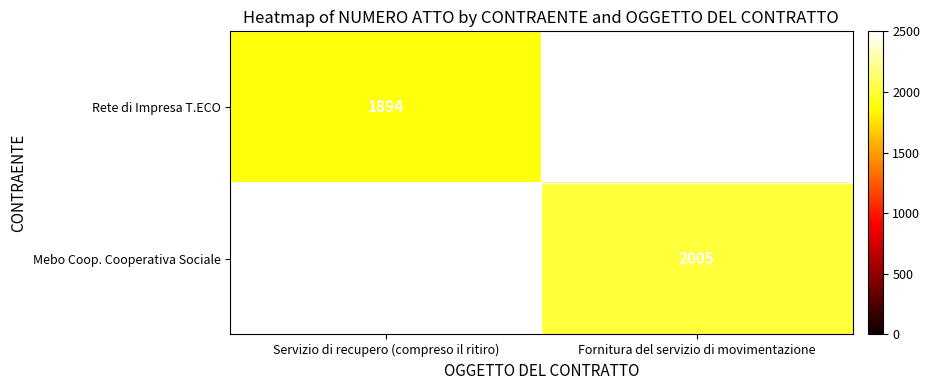

At how many categories does at least one series exceed 1987?

1